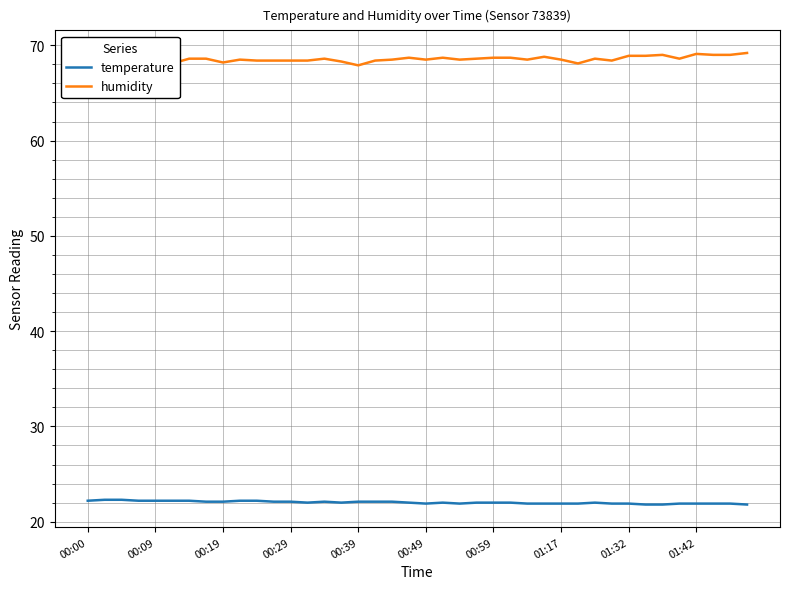

Does the chart have visible grid lines?

Yes